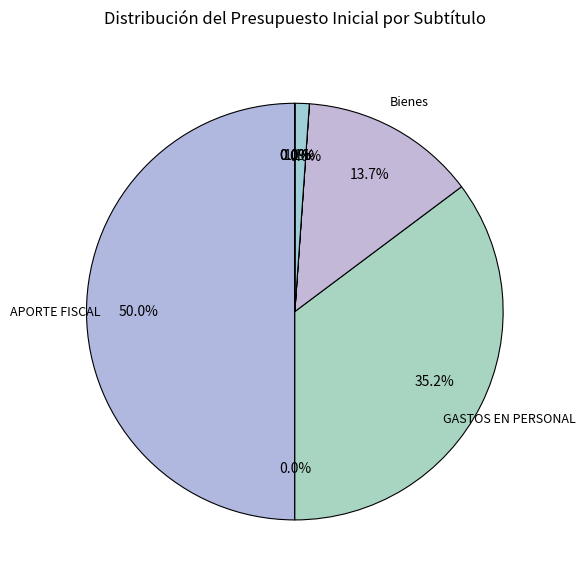

Rank the categories by value from highest to lowest.

APORTE FISCAL, GASTOS EN PERSONAL, BIENES Y SERVICIOS DE CONSUMO, ADQUISICIÓN DE ACTIVOS NO FINANCIEROS, INTEGROS AL FISCO, TRANSFERENCIAS CORRIENTES, OTROS INGRESOS CORRIENTES, SALDO INICIAL DE CAJA, SERVICIO DE LA DEUDA